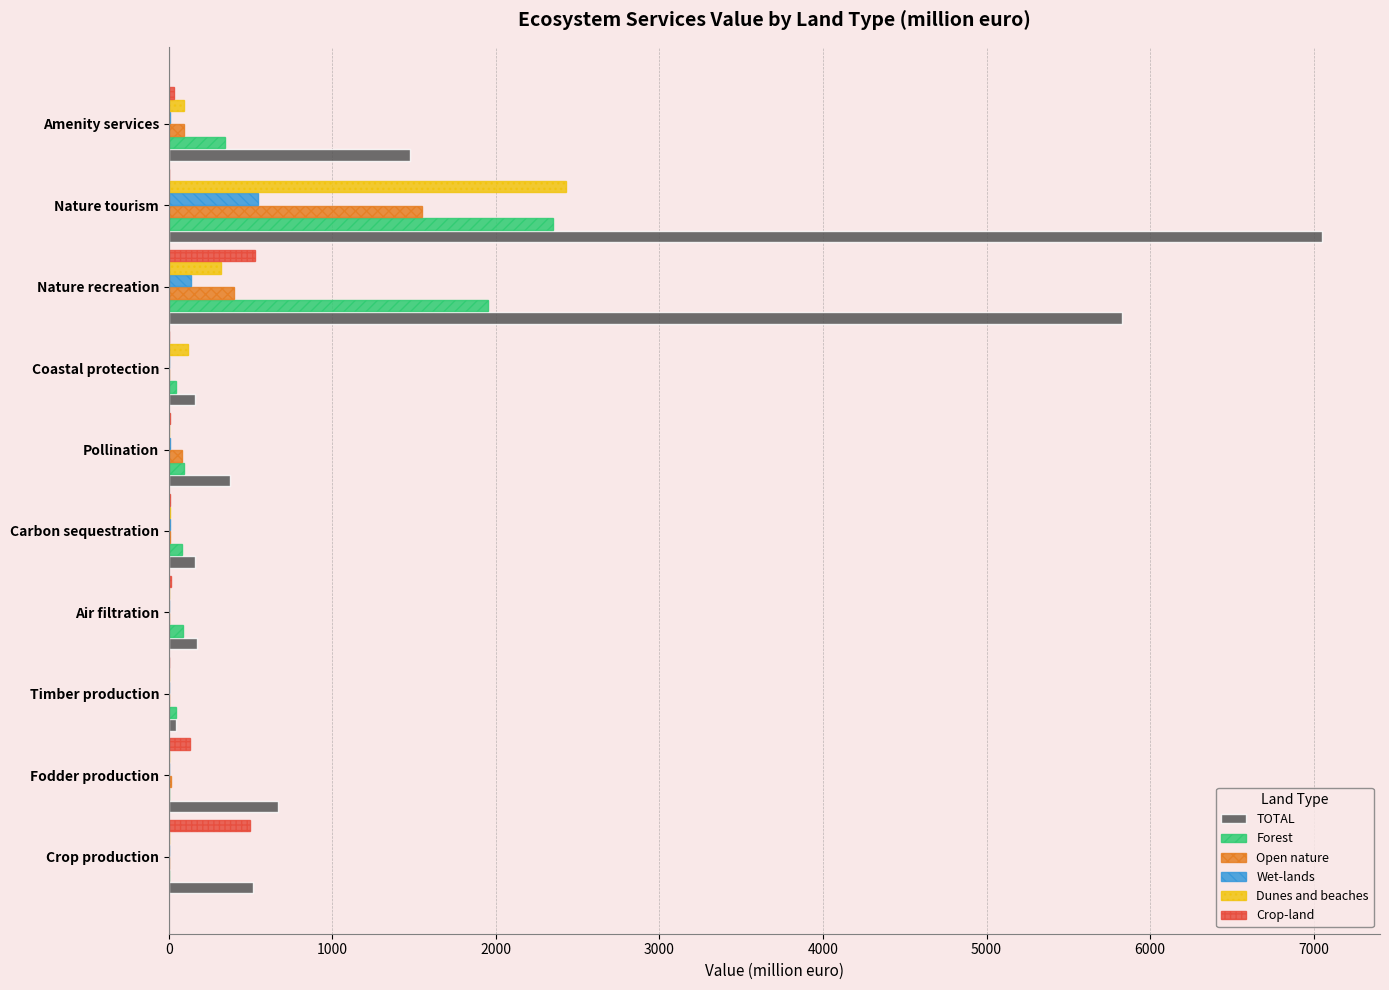

Which series changed the most between Crop production and Nature tourism?

TOTAL